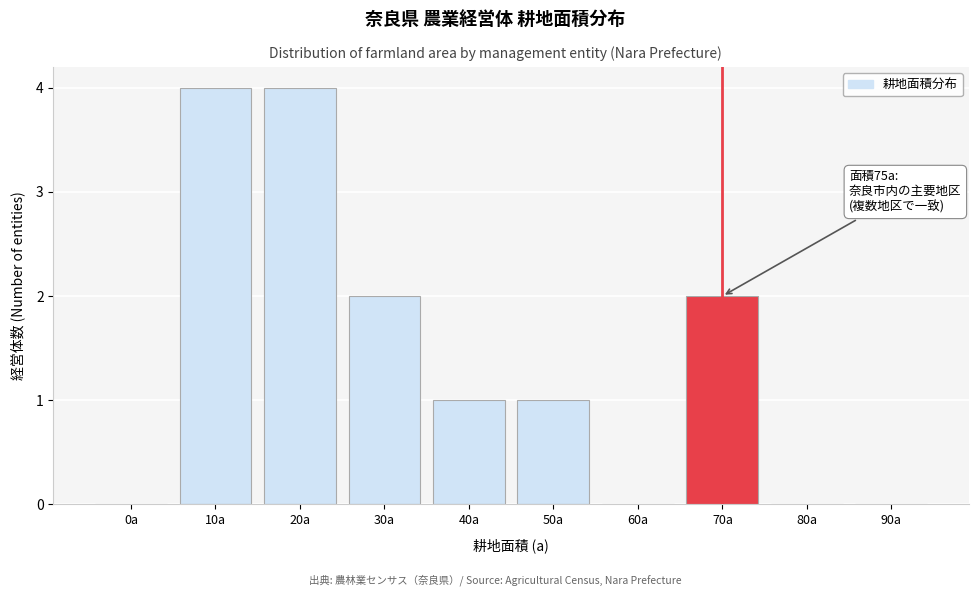

Reading right to left, extract all data points from this chart.

90a=0	80a=0	70a=2	60a=0	50a=1	40a=1	30a=2	20a=4	10a=4	0a=0